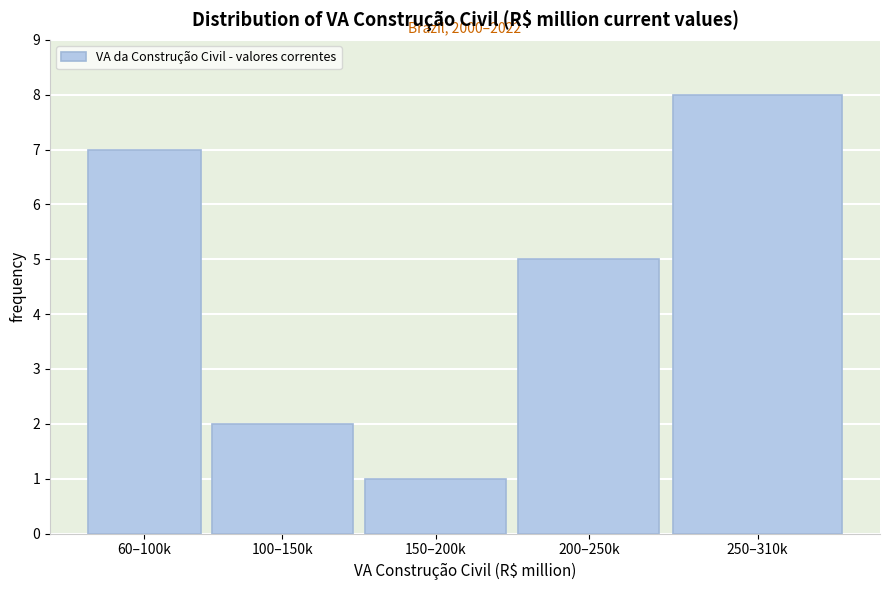

Reading left to right, list all the values displayed in this chart.

7	2	1	5	8